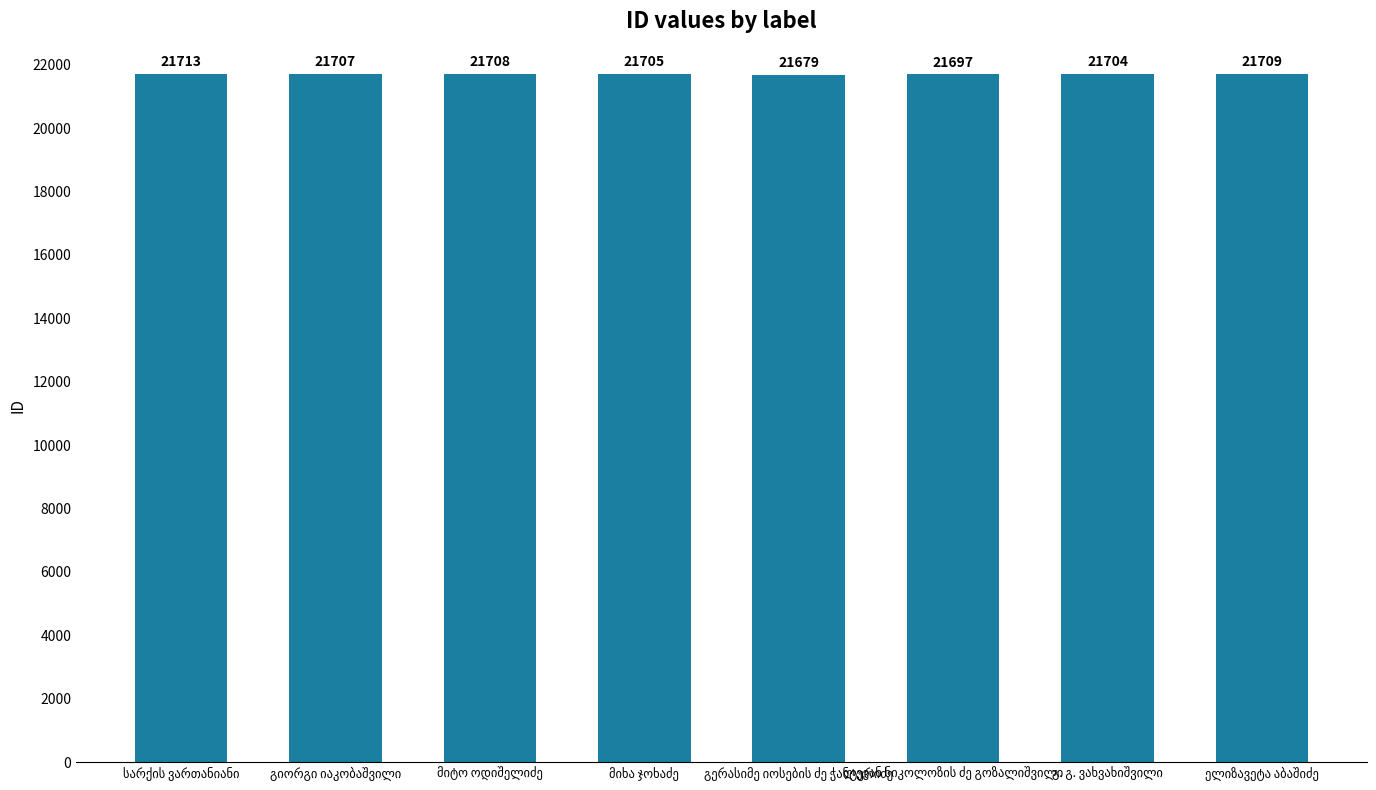

What is the value of the 7th bar from the left?

21704